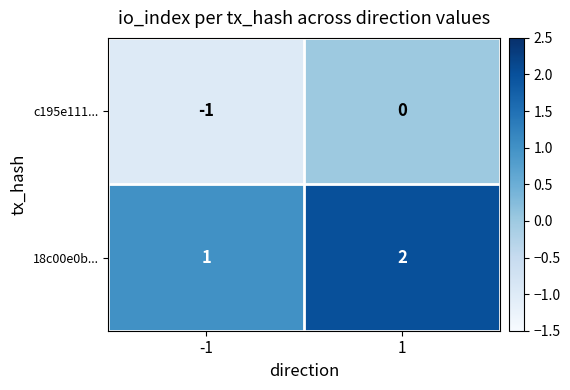

What is the sum of the 18c00e0b... values at 1 and -1?

3